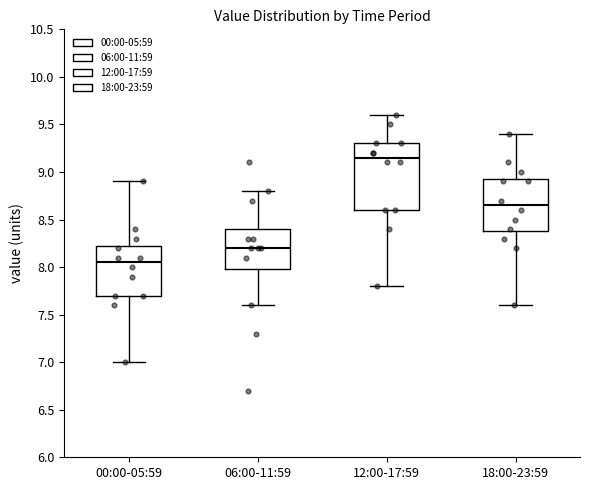

Reading left to right, transcribe this box plot: for each box, give where its median line is, the range the box spans, and where its two whiskers end, as read against the y-axis. The values are not printed on the chart, so give them approximately, as read against the axis.

00:00-05:59: median 8.05, box 7.70 to 8.25, whiskers 7.00 to 8.90
06:00-11:59: median 8.20, box 8.00 to 8.40, whiskers 7.60 to 8.80
12:00-17:59: median 9.15, box 8.60 to 9.30, whiskers 7.80 to 9.60
18:00-23:59: median 8.65, box 8.40 to 8.95, whiskers 7.60 to 9.40